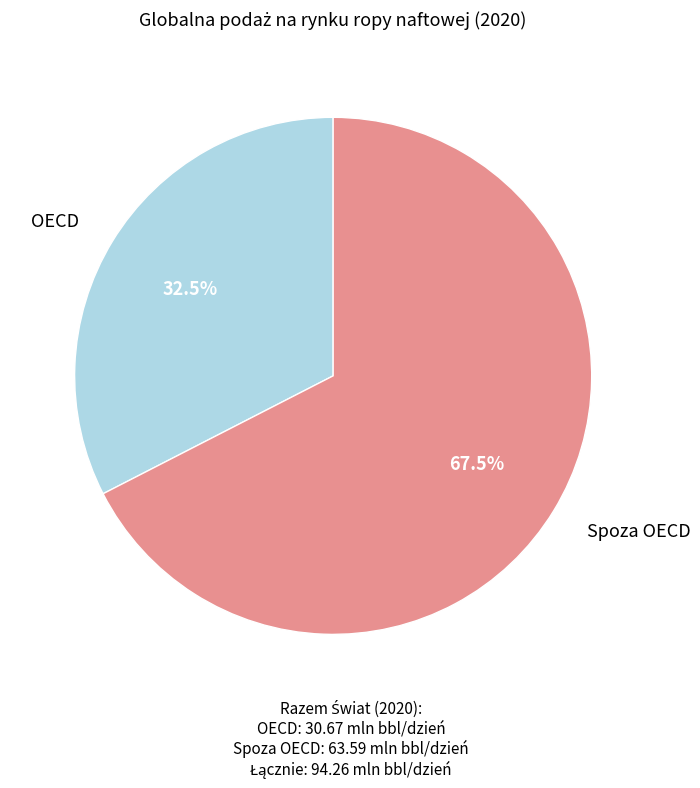

Does any single category account for the majority?

Yes